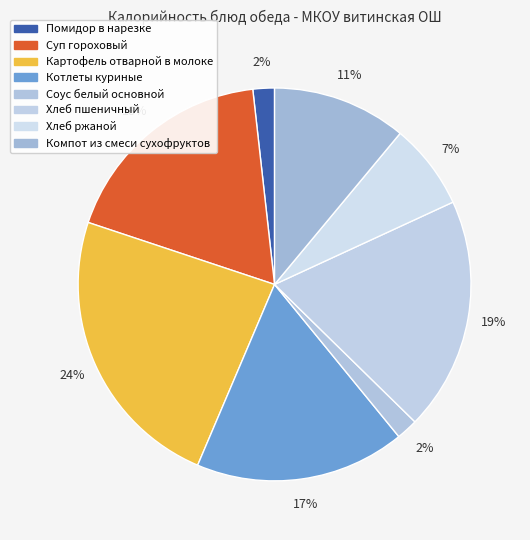

To the nearest percent, what percentage of the pie is Компот из смеси сухофруктов?

11%